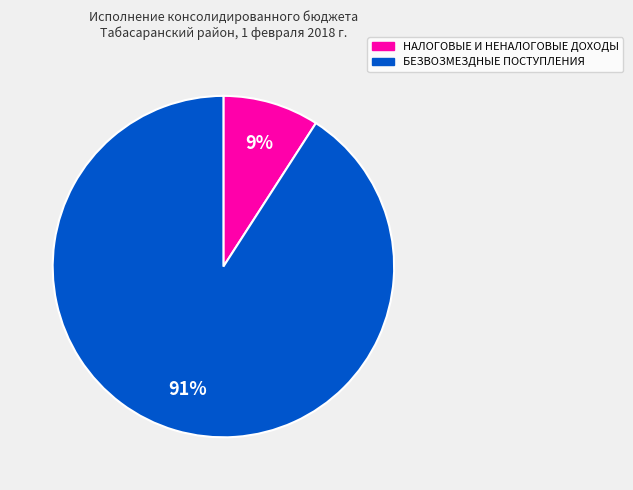

Which category has the smallest portion of the pie?

НАЛОГОВЫЕ И НЕНАЛОГОВЫЕ ДОХОДЫ